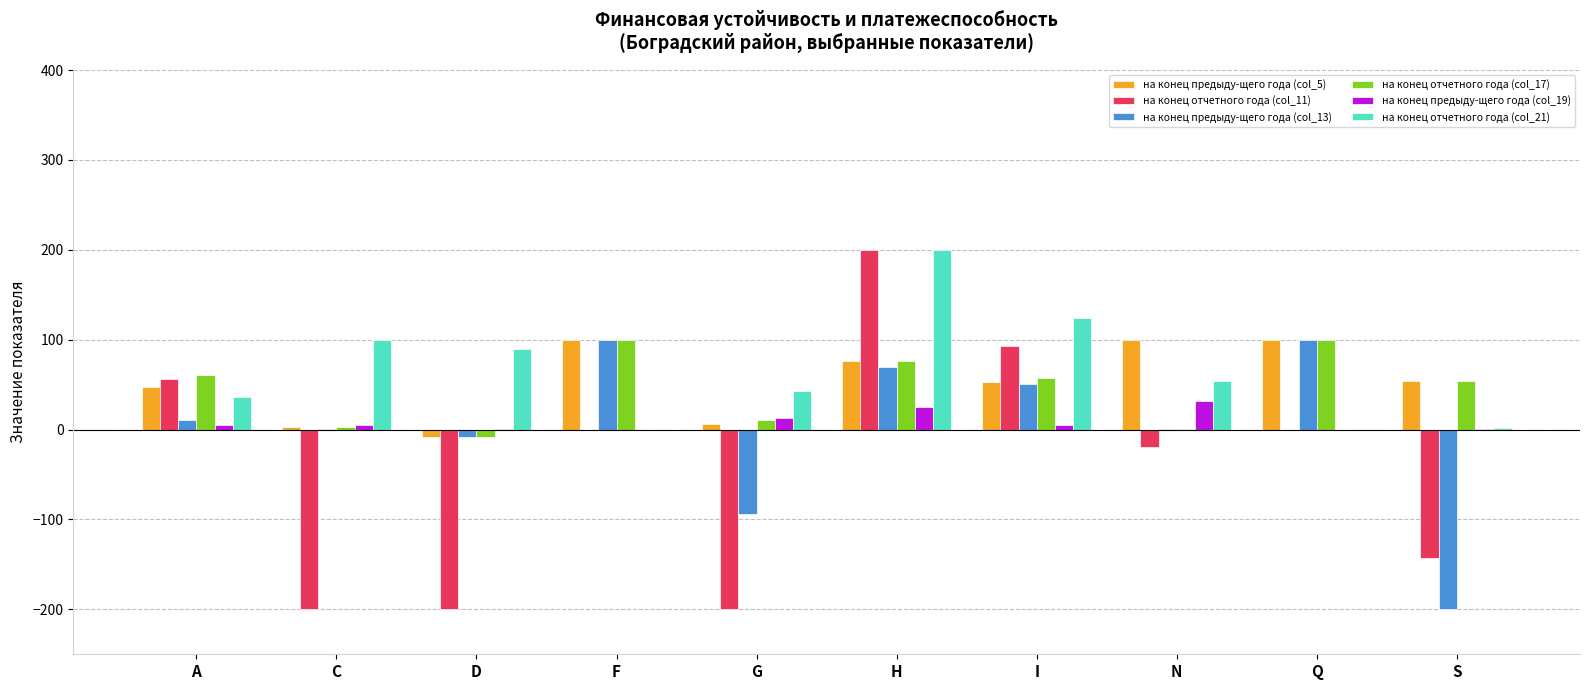

Is the value of на конец отчетного года (col_11) at N greater than the value of на конец предыду-щего года (col_19) at I?

No